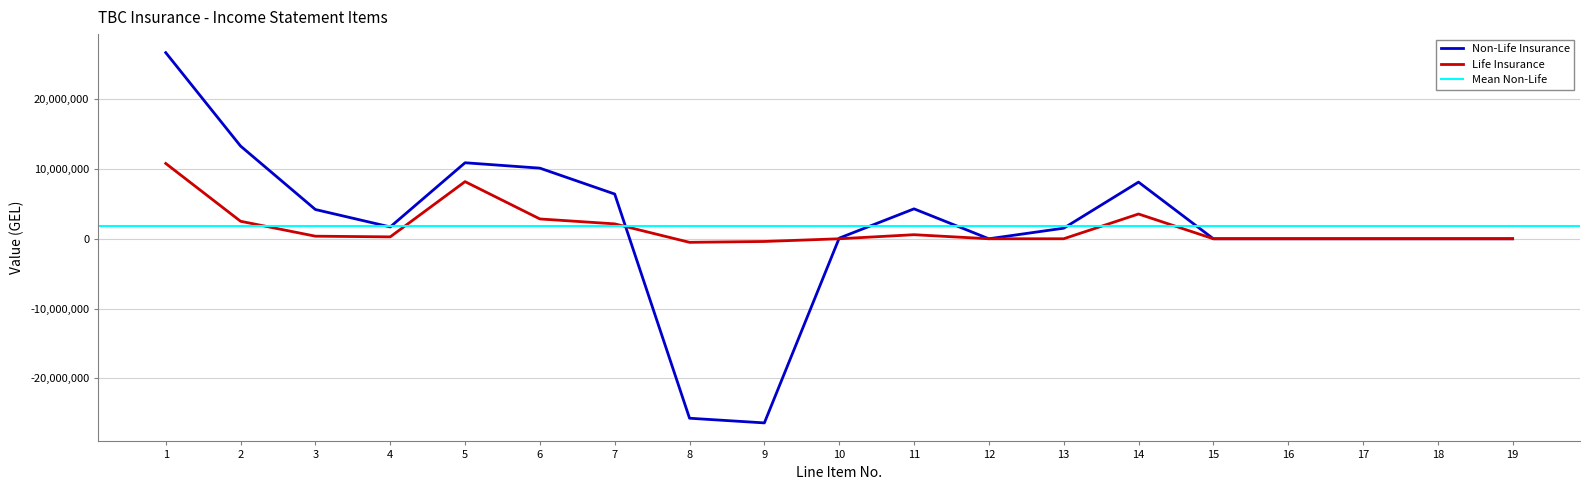

True or false: Non-Life Insurance and Life Insurance intersect in this chart.

True